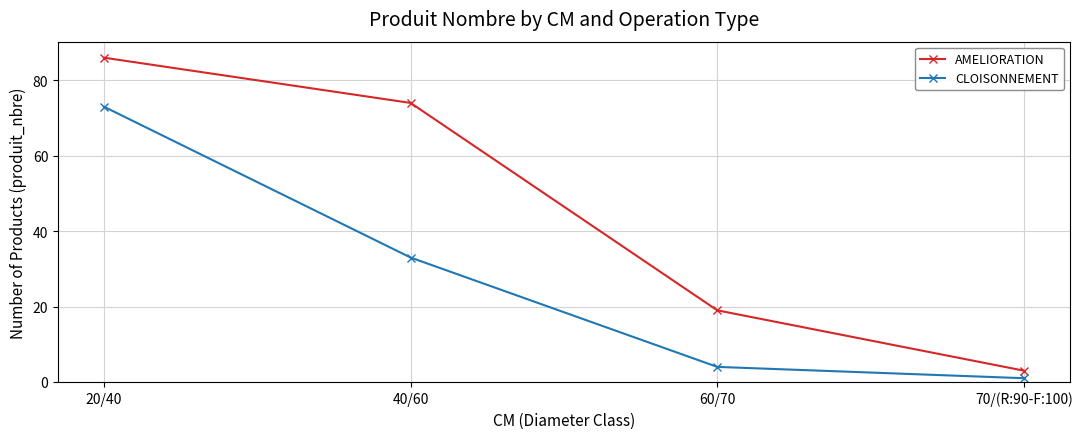

How many series are shown in this chart?

2